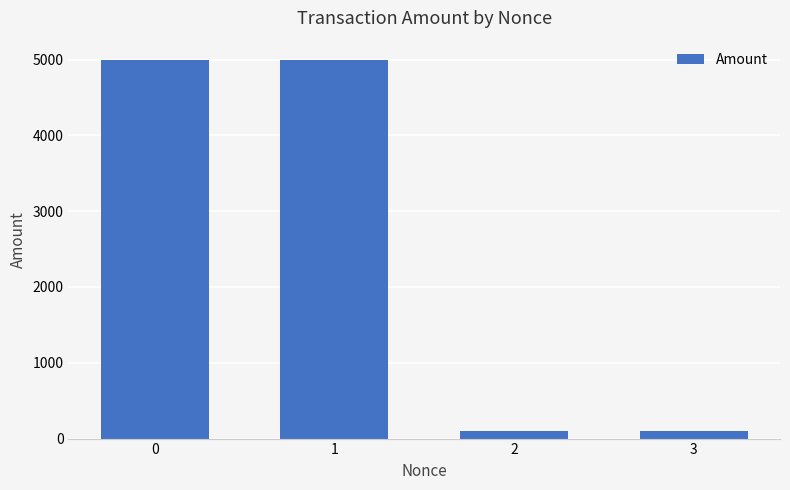

Is it true that the value at 0 is 4999.9?

True